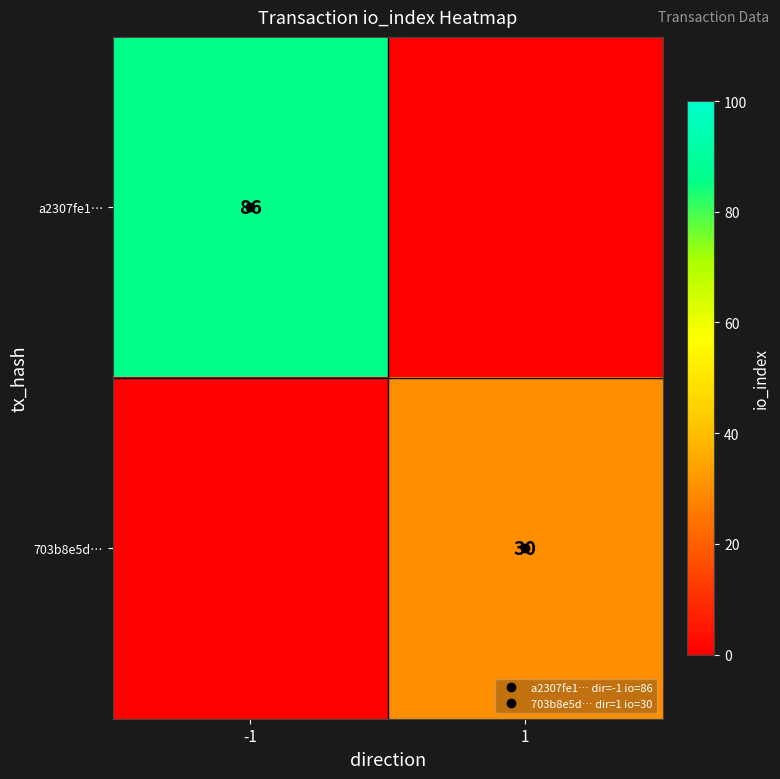

What is the sum of all 703b8e5d… values?

30